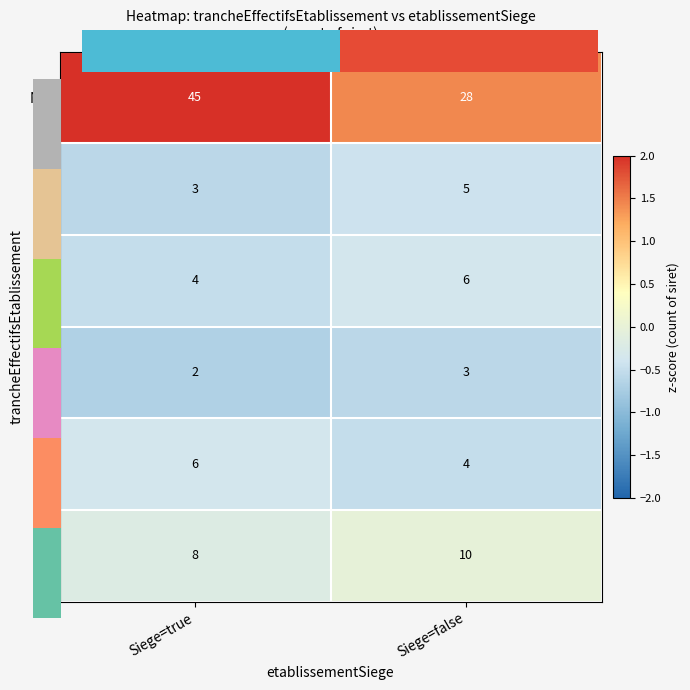

Read the 21 value at Siege=false.

-0.5